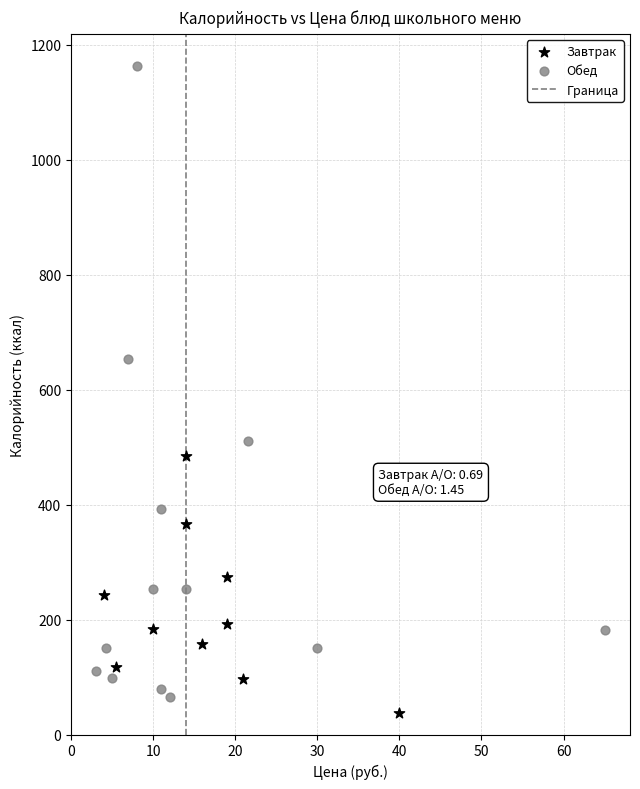

Which series has the widest spread of Y values?

Обед